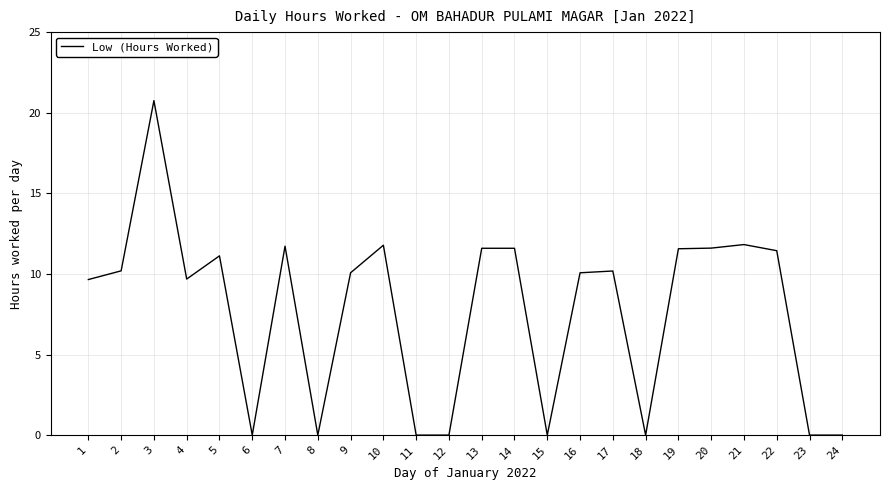

Does the chart display data point markers on the line(s)?

No